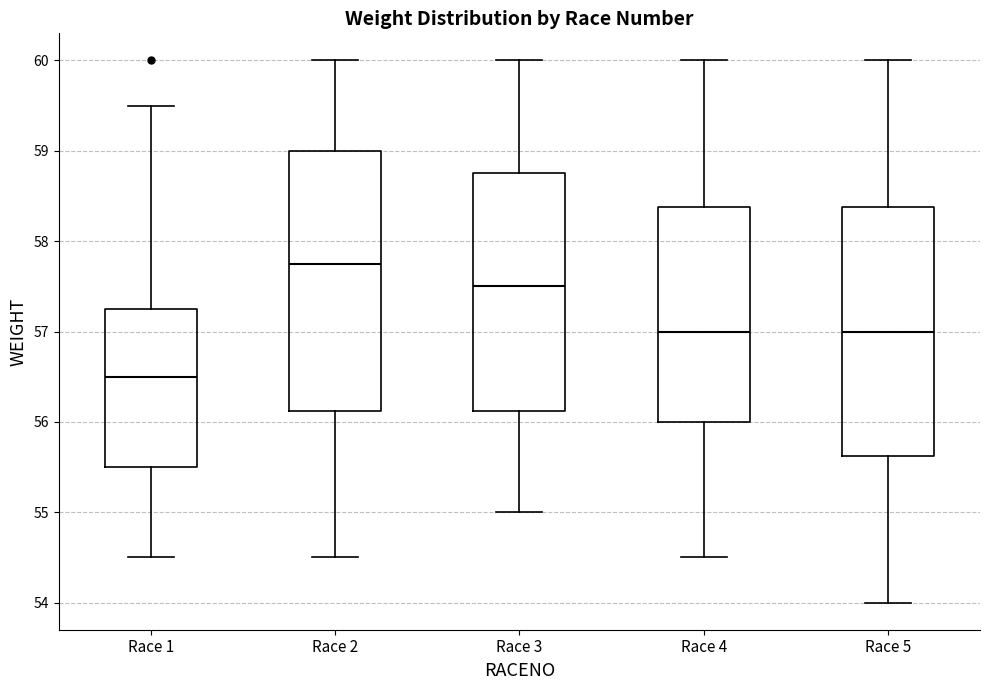

Where does the upper whisker of the box for Race 1 end on the y-axis? The values are not printed on the chart, so give them approximately, as read against the axis.

59.5